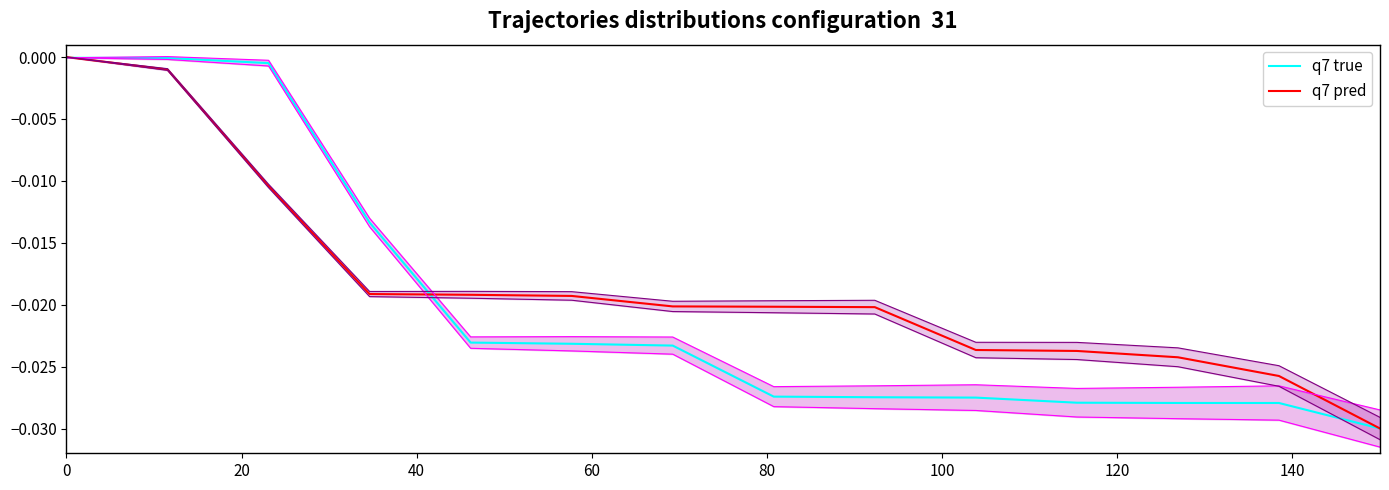

Which series changed the most between 20 and 120?

q7 true